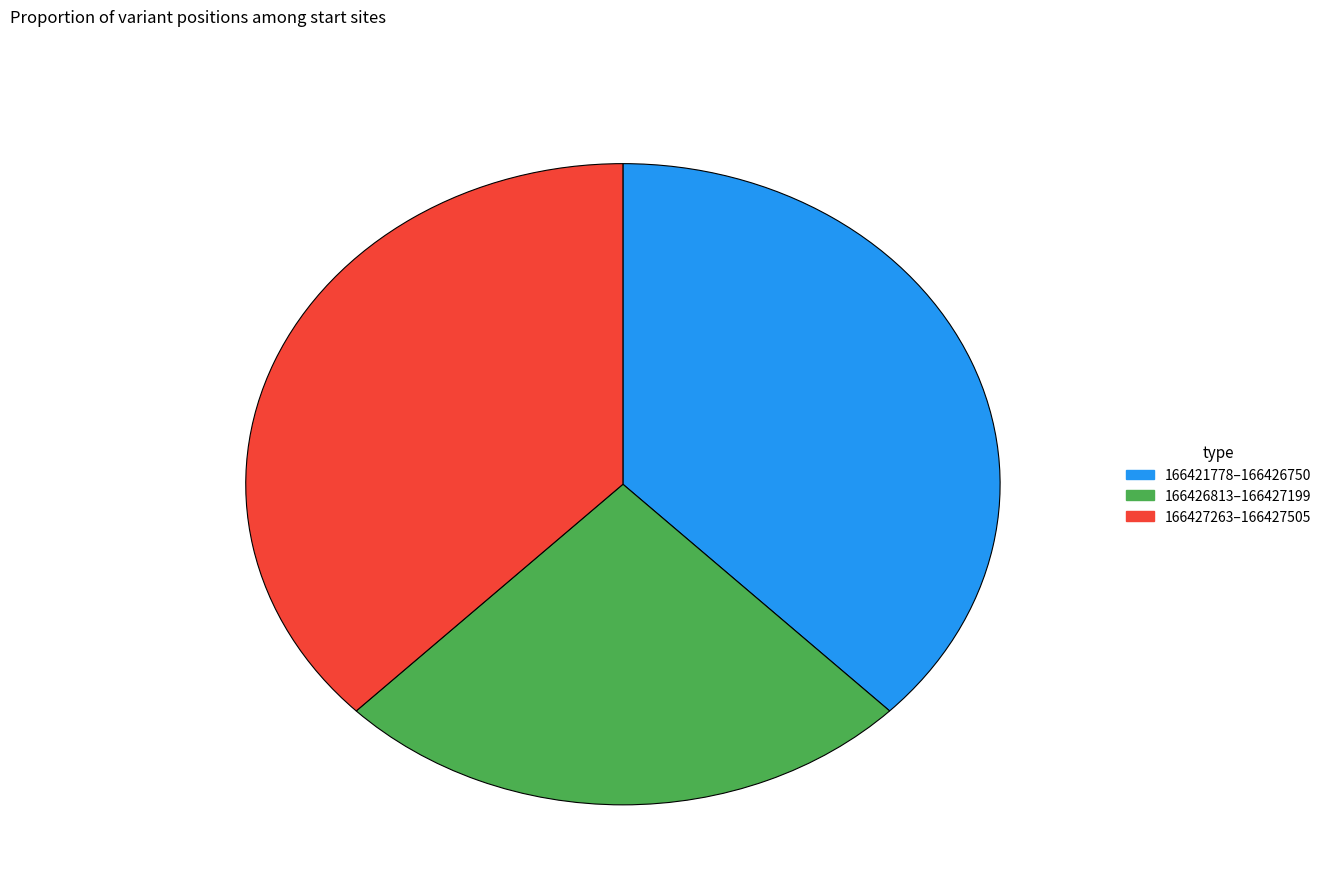

Does any single category account for the majority?

No